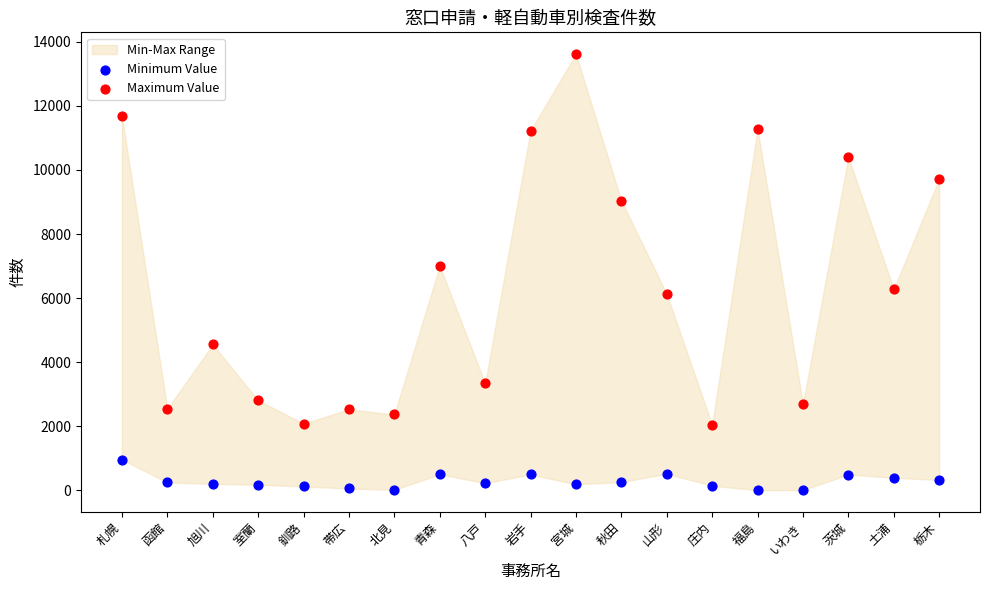

Which series reaches the maximum Y coordinate?

Maximum Value